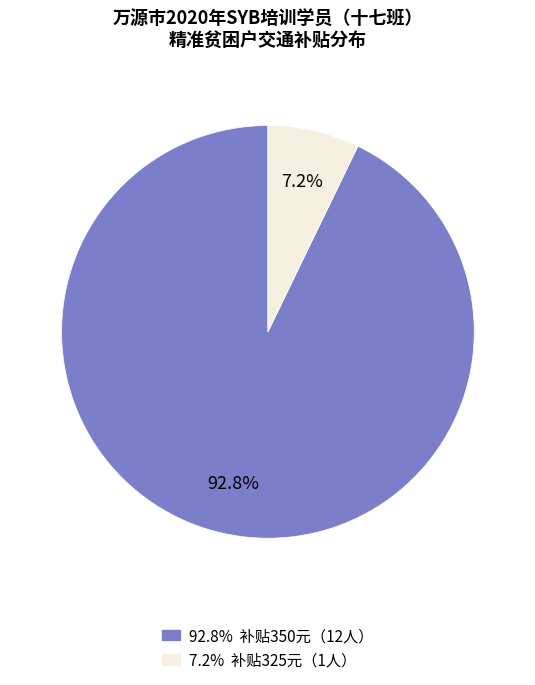

Is there any slice that represents more than half of the pie?

Yes